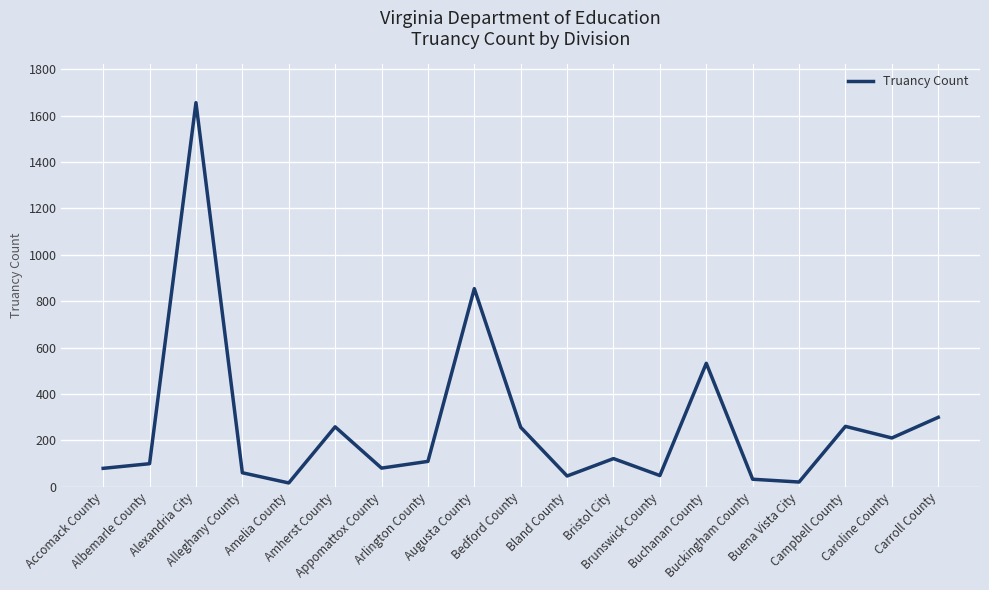

How many lines are shown in the chart?

1